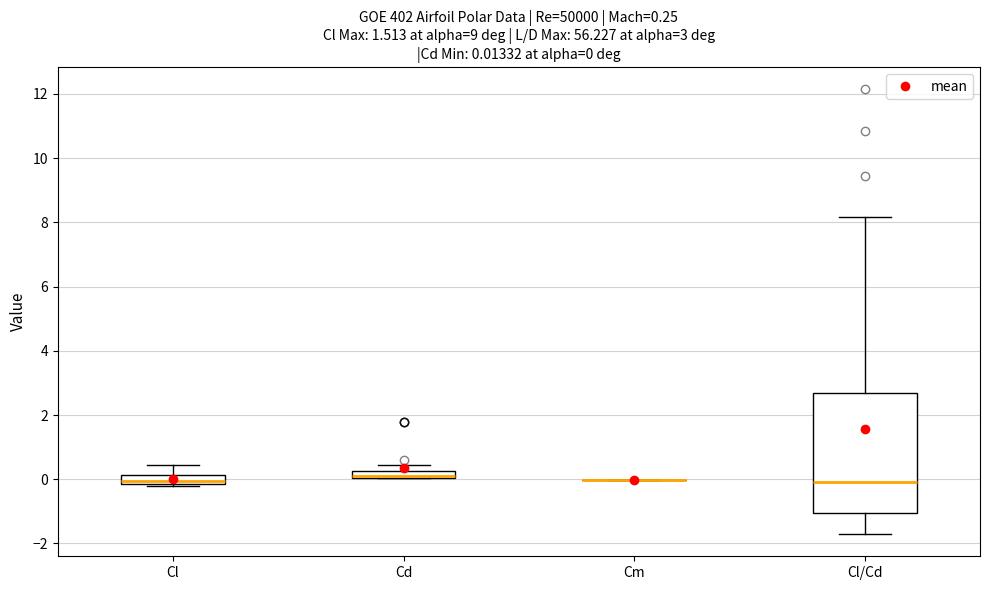

Which box is the tallest, from its lower edge to its upper edge?

Cl/Cd